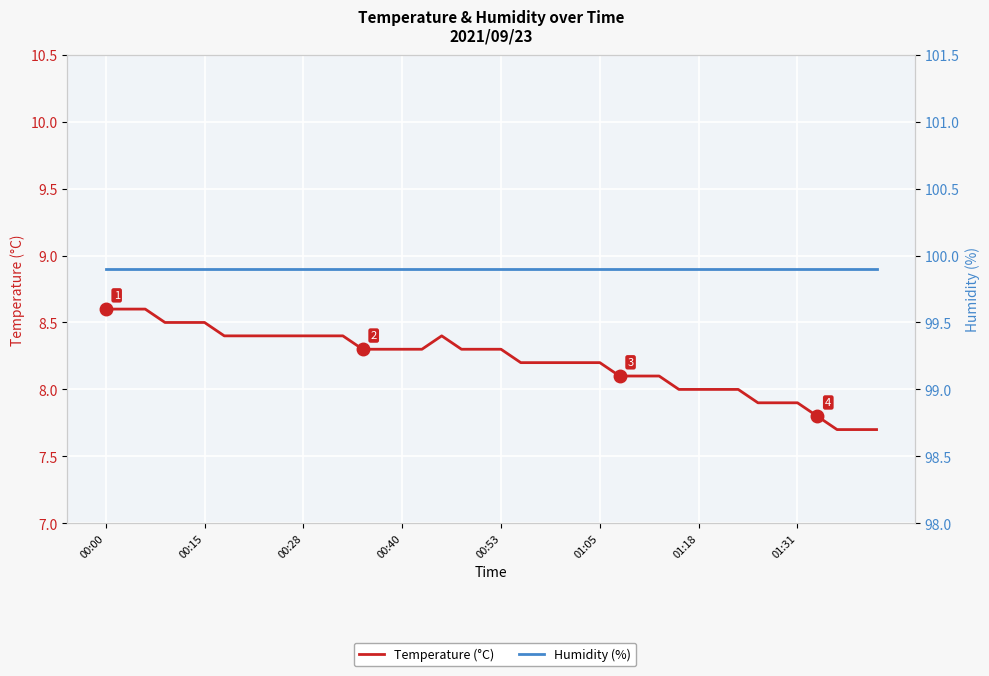

Which category has the lowest value in the Temperature (°C) series?

37